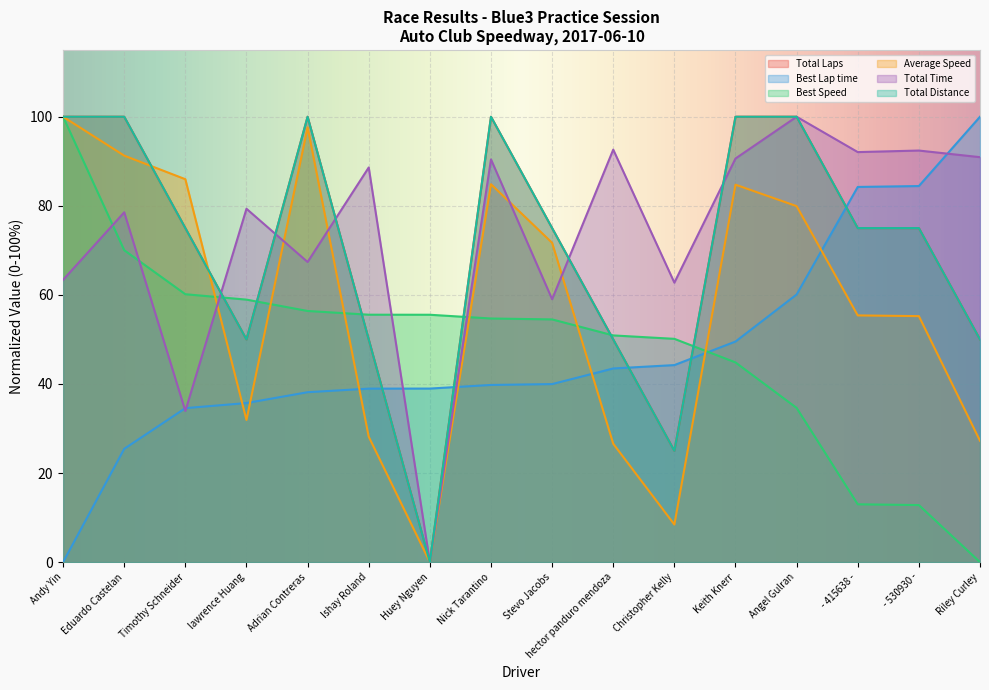

Does the chart display data point markers on the line(s)?

No